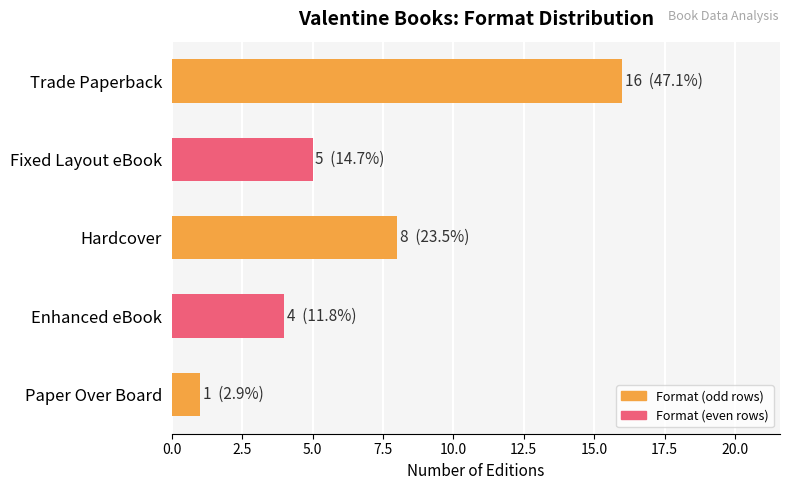

The chart shows a value of 8 at Hardcover. True or false?

True